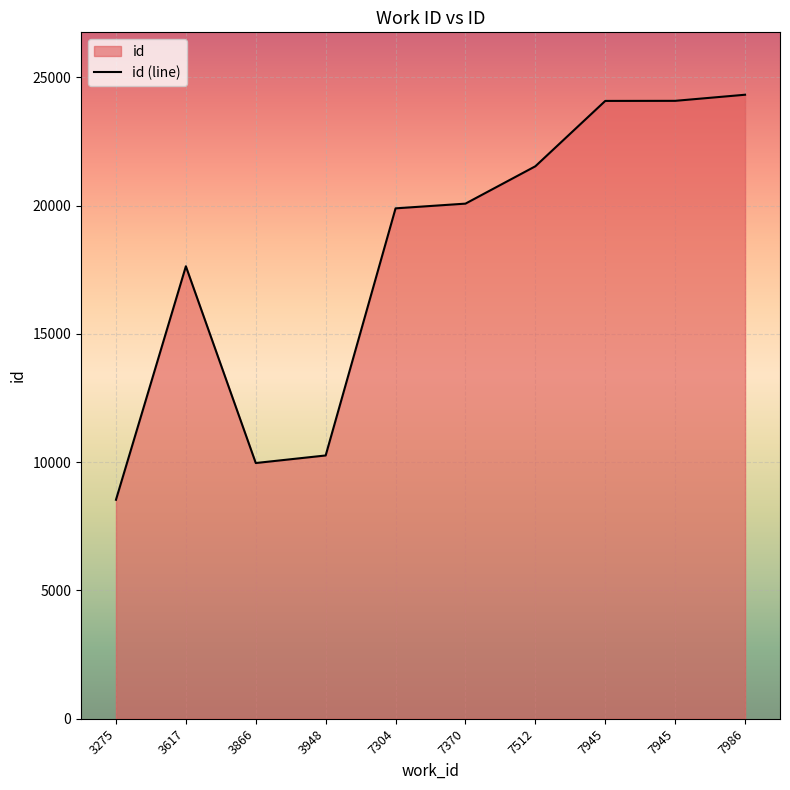

True or false: there are more than 1 points higher than both neighbors.

False